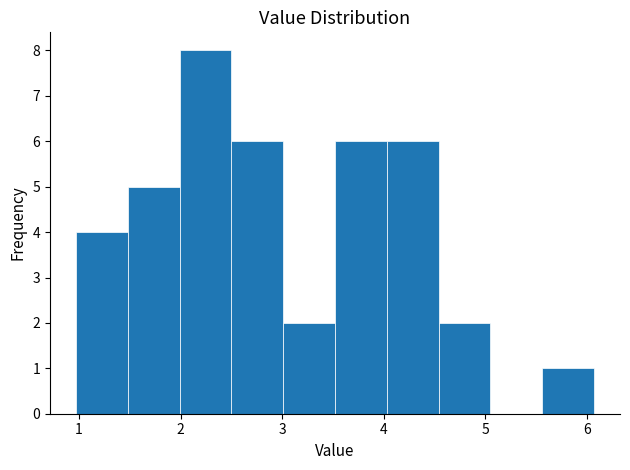

What is the height of the bar covering 4.03 to 4.54 on the x-axis? Neither the bar edges nor the heights are printed on the chart, so give them approximately, as read against the axes.

6